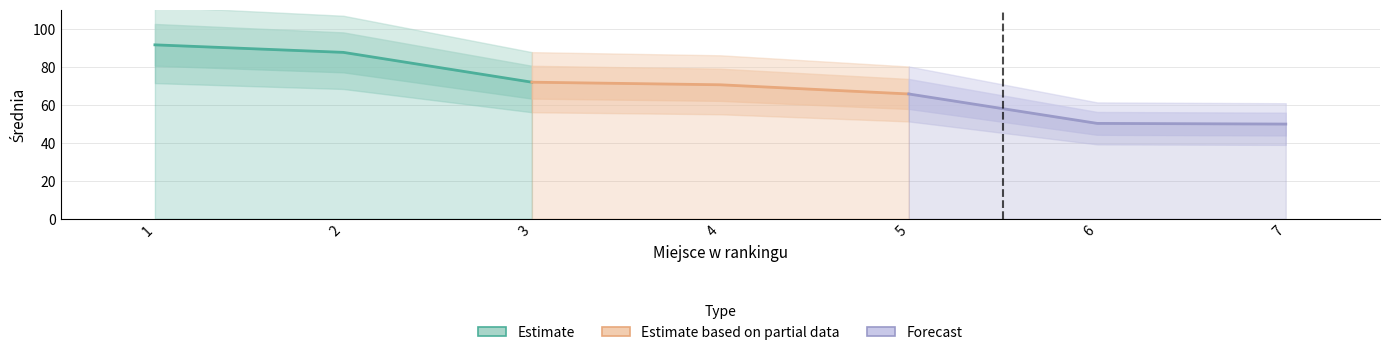

Which label corresponds to the largest value in the chart?

1